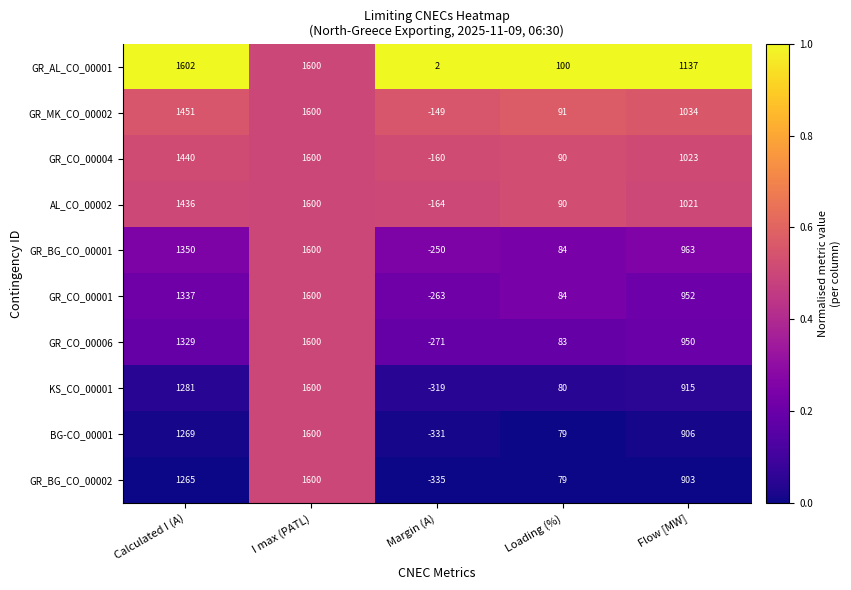

What is the average value of the GR_CO_00006 series?

738